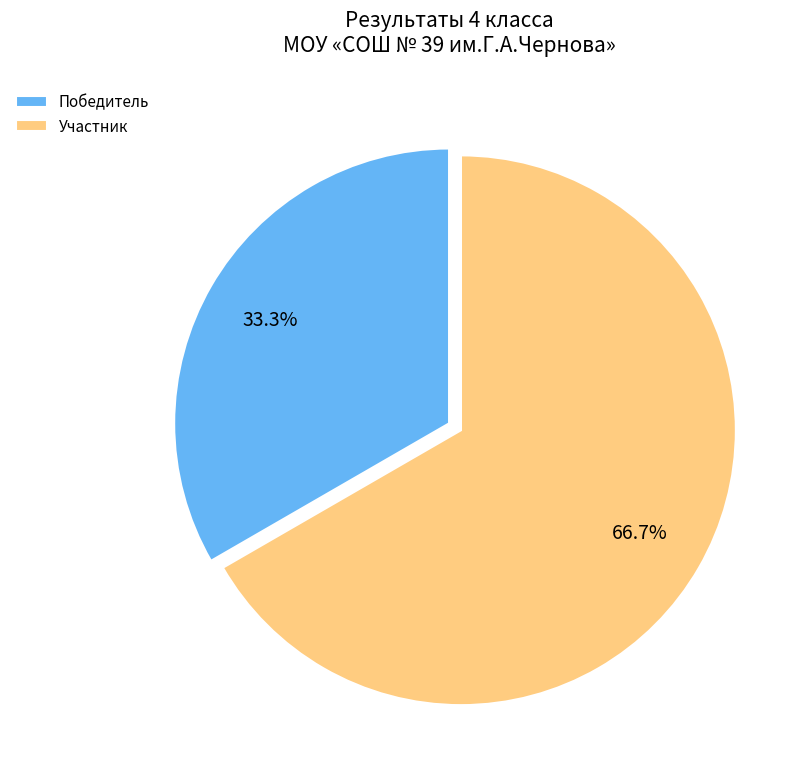

What is the ratio of the value at Победитель to the value at Участник?

0.5